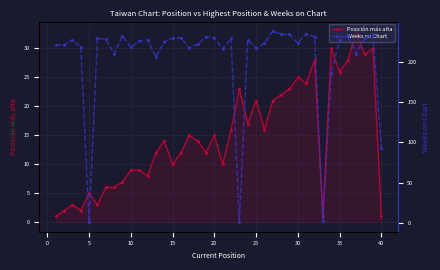

Reading left to right, what are all the values shown in this chart?

Posición más alta: 1	2	3	2	5	3	6	6	7	9	9	8	12	14	10	12	15	14	12	15	10	16	23	17	21	16	21	22	23	25	24	28	1	30	26	28	33	29	30	1
Weeks on Chart: 221	221	227	218	1	229	228	210	232	218	226	227	206	225	229	230	217	222	231	230	216	229	1	227	217	223	238	234	234	223	235	231	3	186	227	233	210	229	234	93